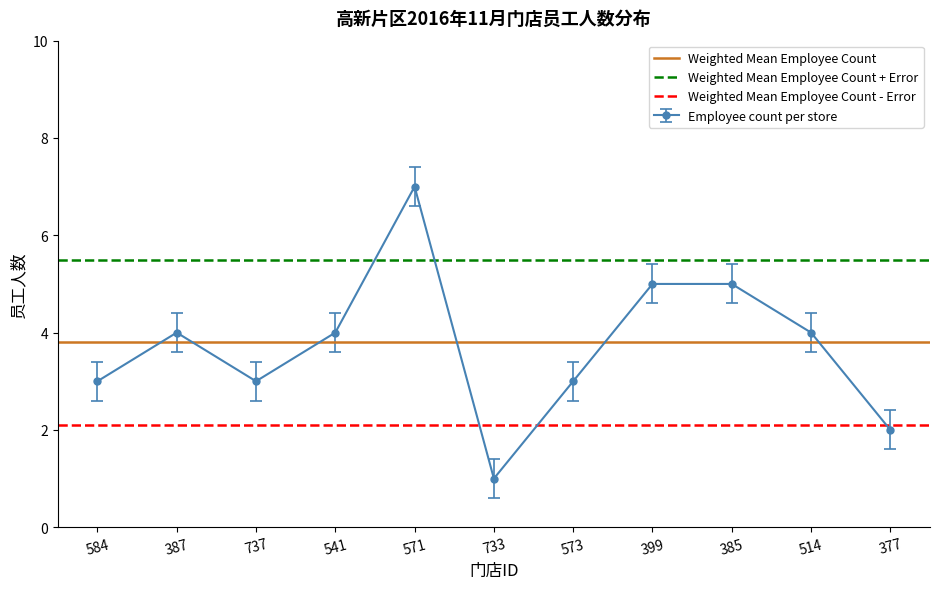

How many interior local valleys does the Employee count per store series have?

2